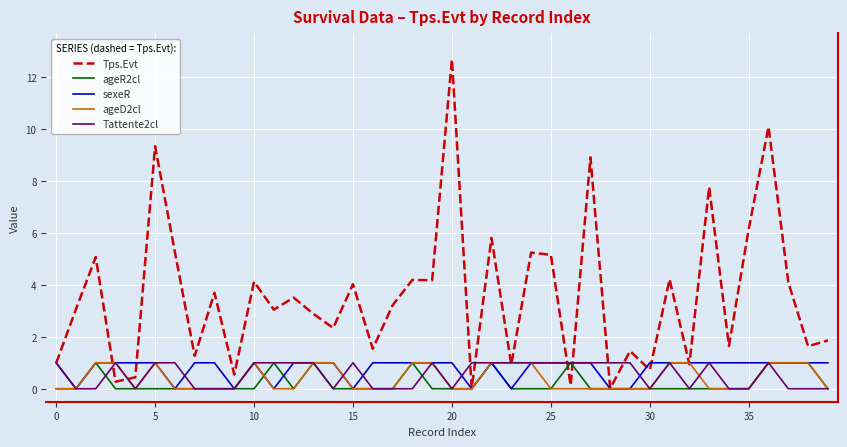

Which series has the widest spread of values?

Tps.Evt